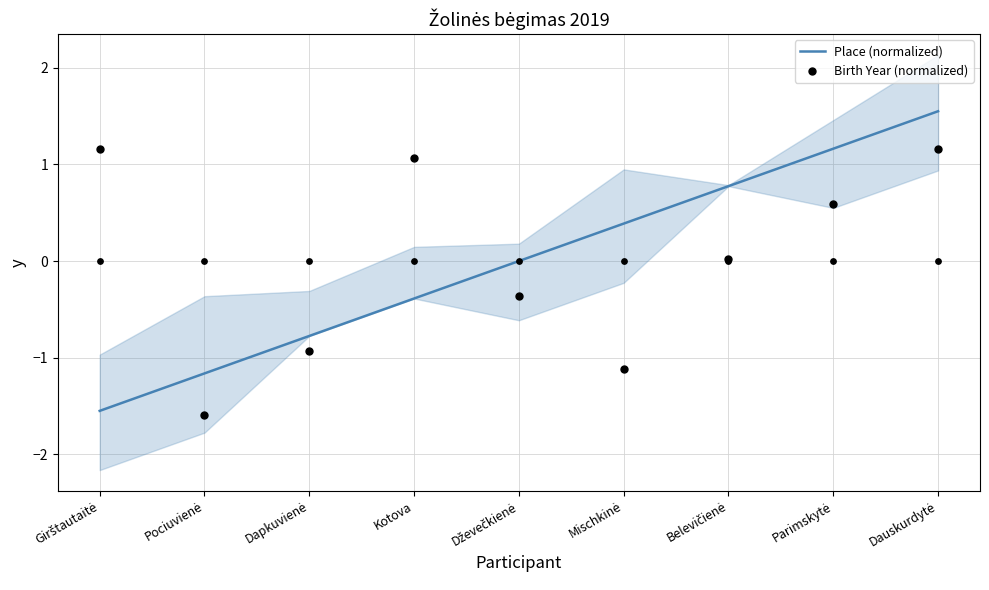

Is the value of Birth Year (normalized) at Dapkuvienė greater than the value of Place (normalized) at Kotova?

No